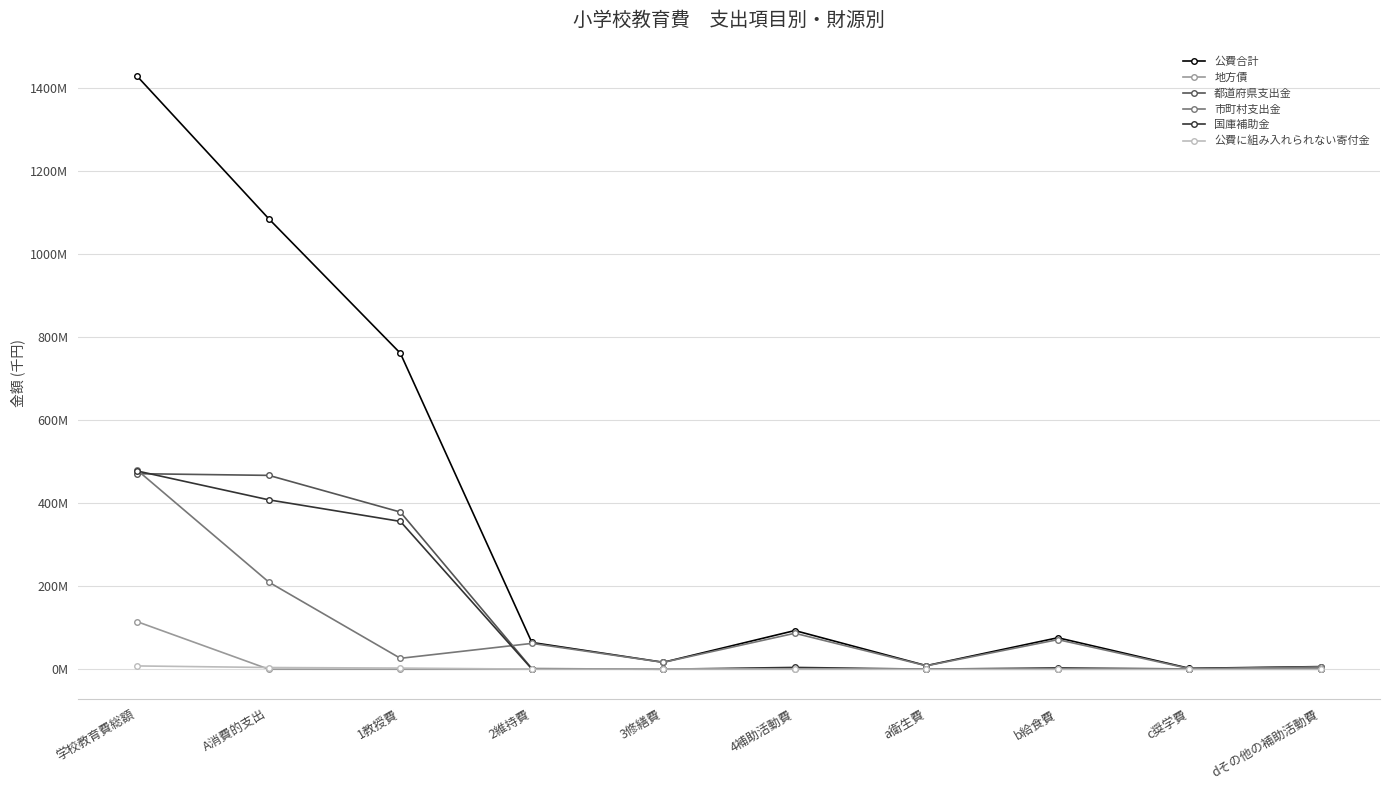

True or false: 公費に組み入れられない寄付金 has a value of 677210 at 4補助活動費.

False